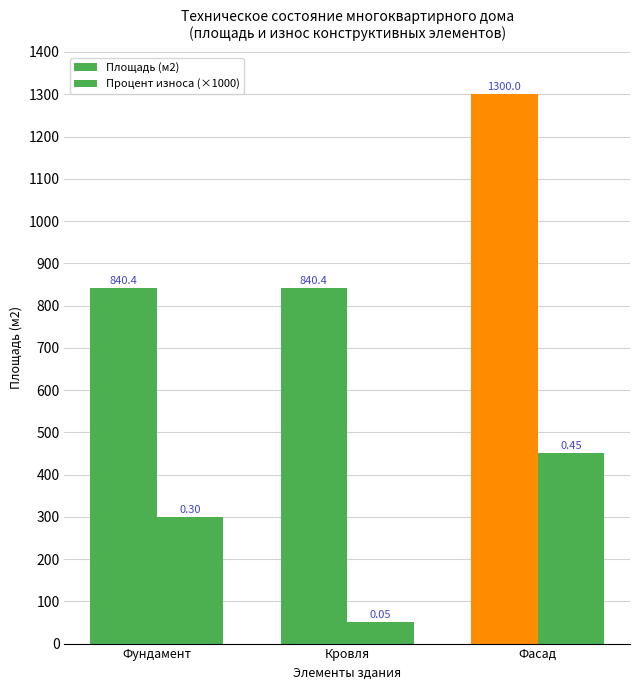

How many distinct data groups are displayed?

2